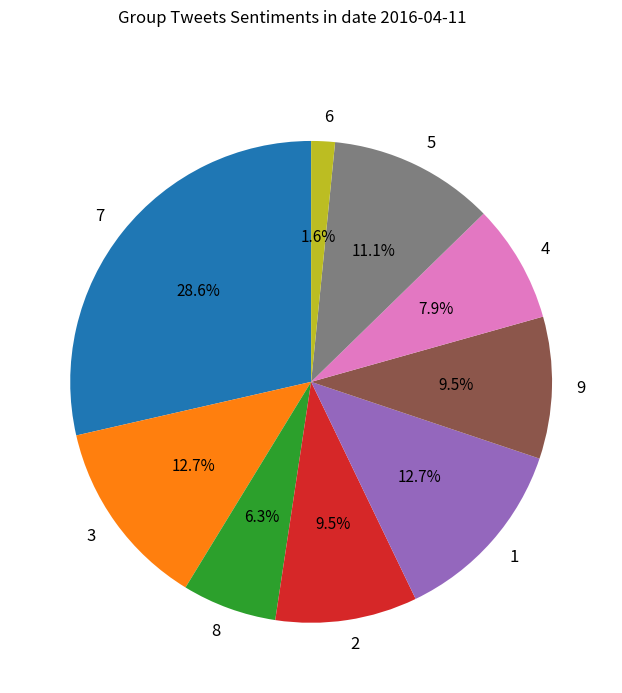

Count the number of slices in the pie.

9